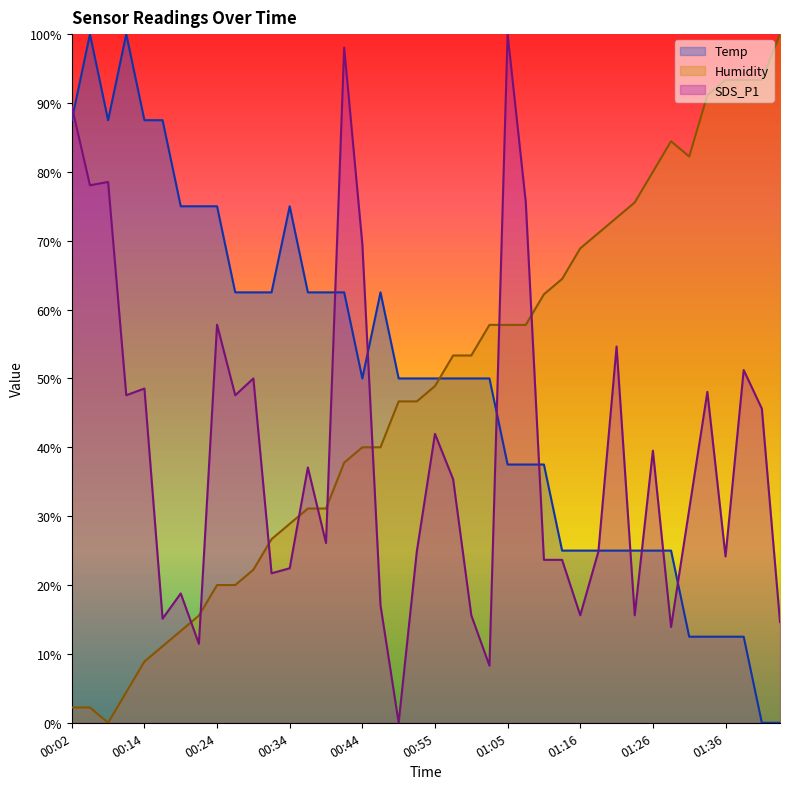

At which category is the sum across all series the highest?

00:41